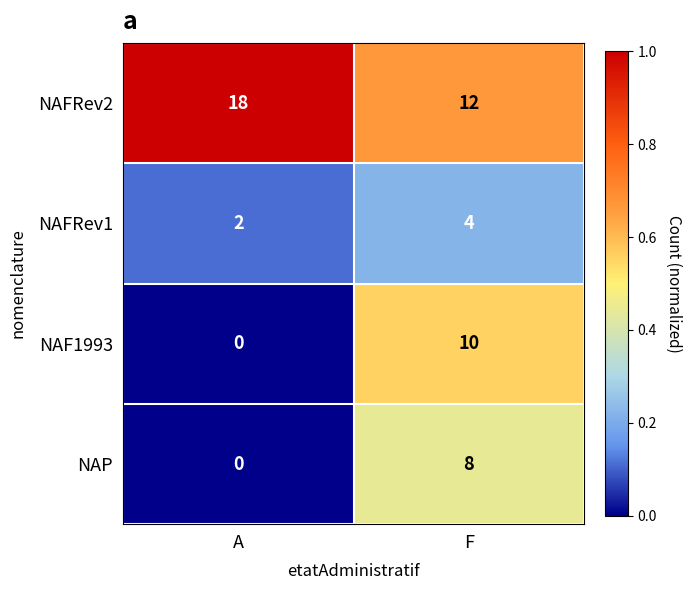

Which series has the largest range (max minus min)?

NAF1993